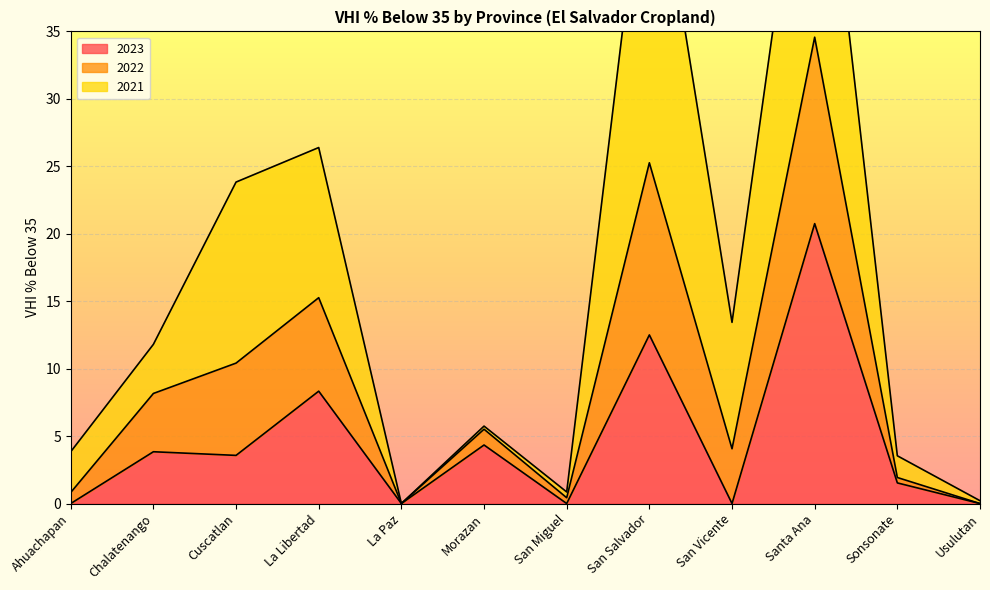

At which label does 2023 first exceed 3?

Chalatenango